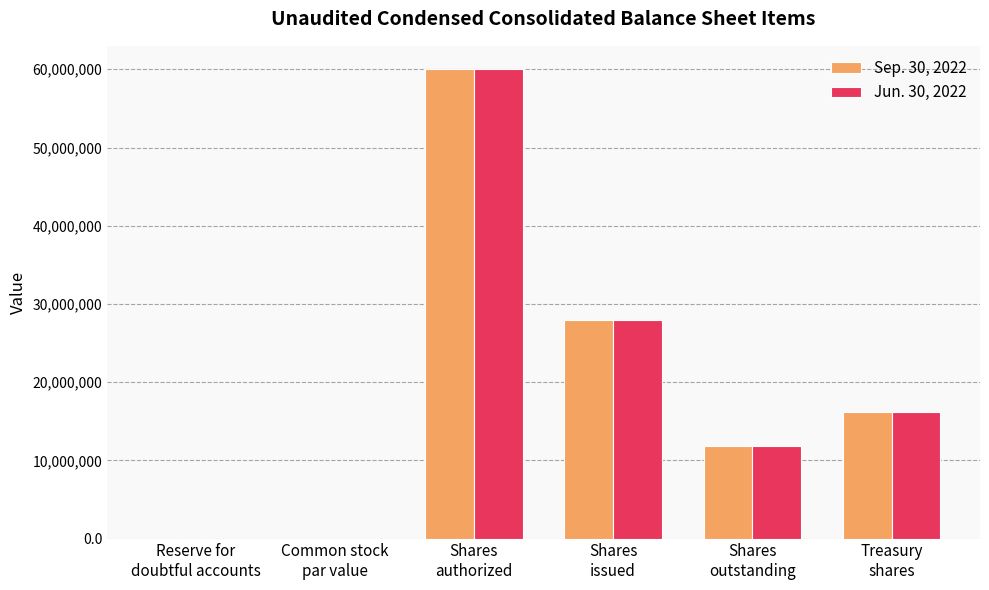

What is the total value across all series at Shares
issued?

55968556.0